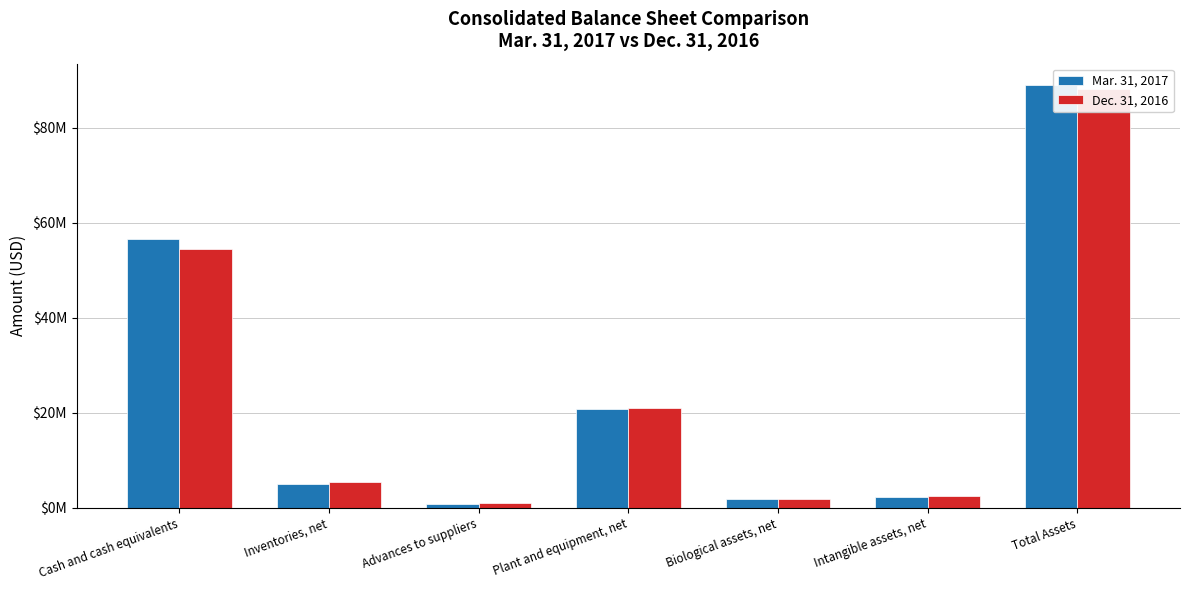

List the series in order of their overall mean, highest first.

Mar. 31, 2017, Dec. 31, 2016